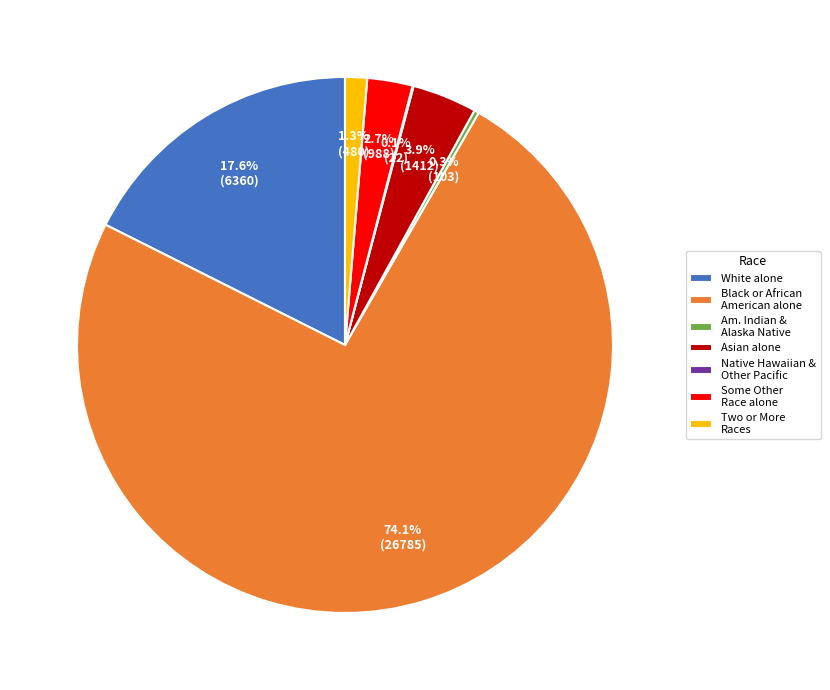

What portion of the pie excludes Some Other Race alone?

97.3%